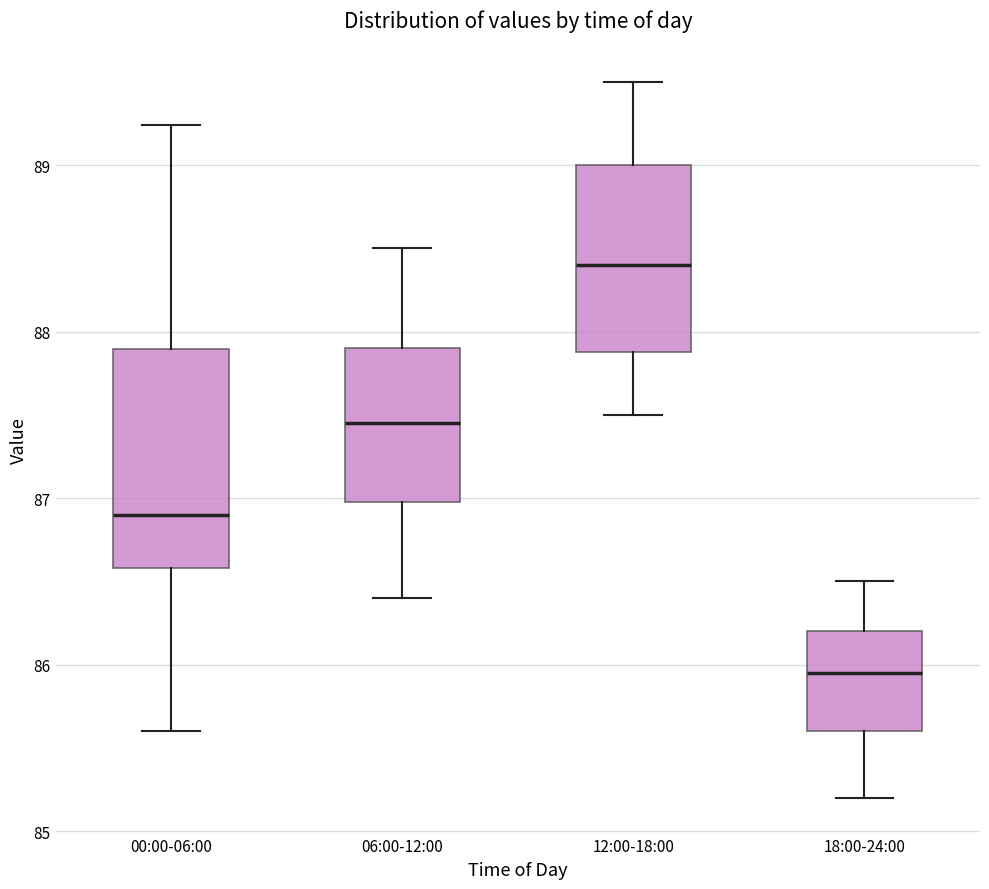

Which box is the tallest, from its lower edge to its upper edge?

00:00-06:00